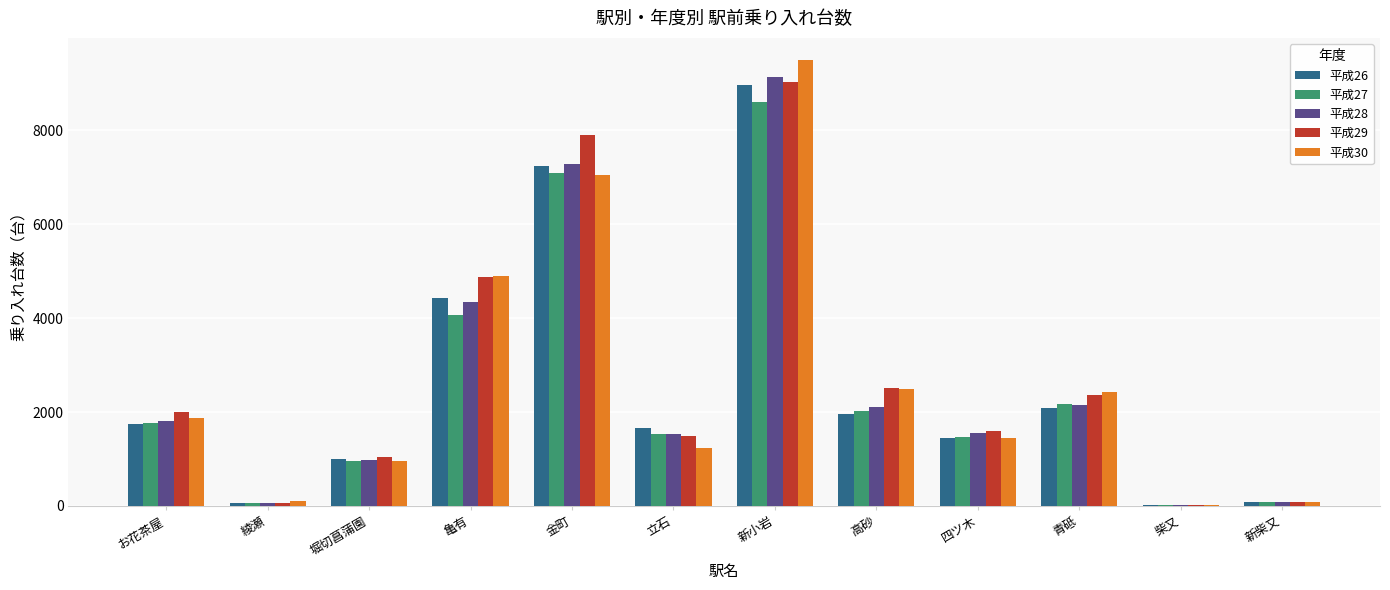

The value of 平成28 at 金町 is 9774. True or false?

False